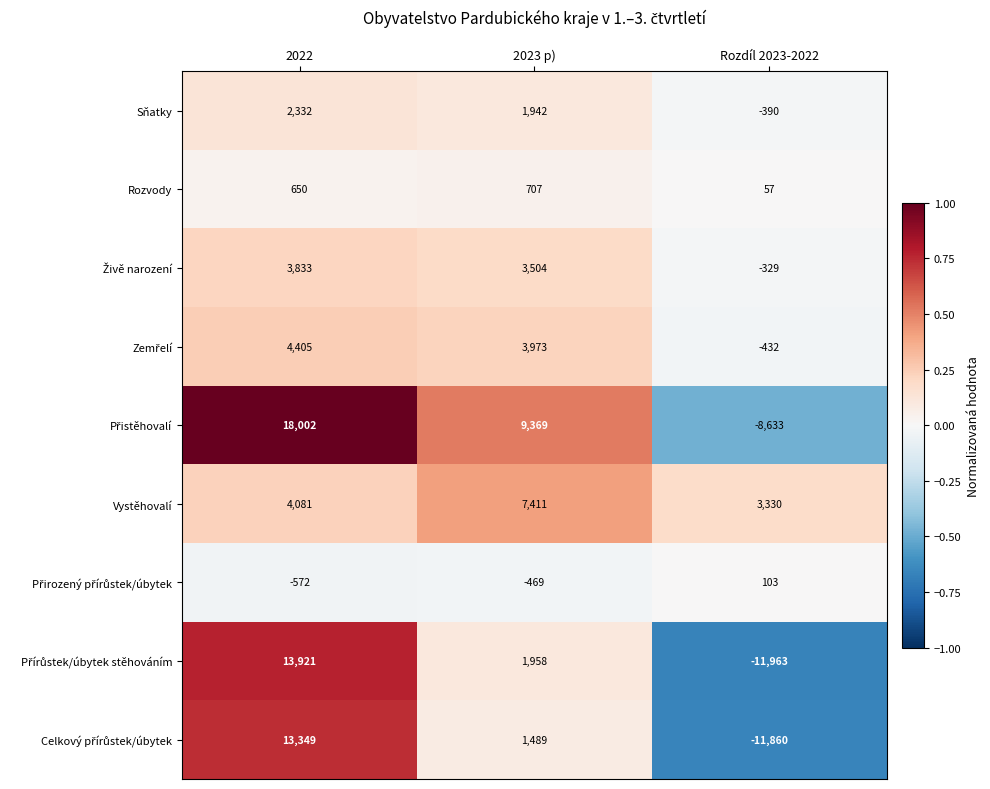

Which label corresponds to the smallest value in the chart?

Rozdíl 2023-2022